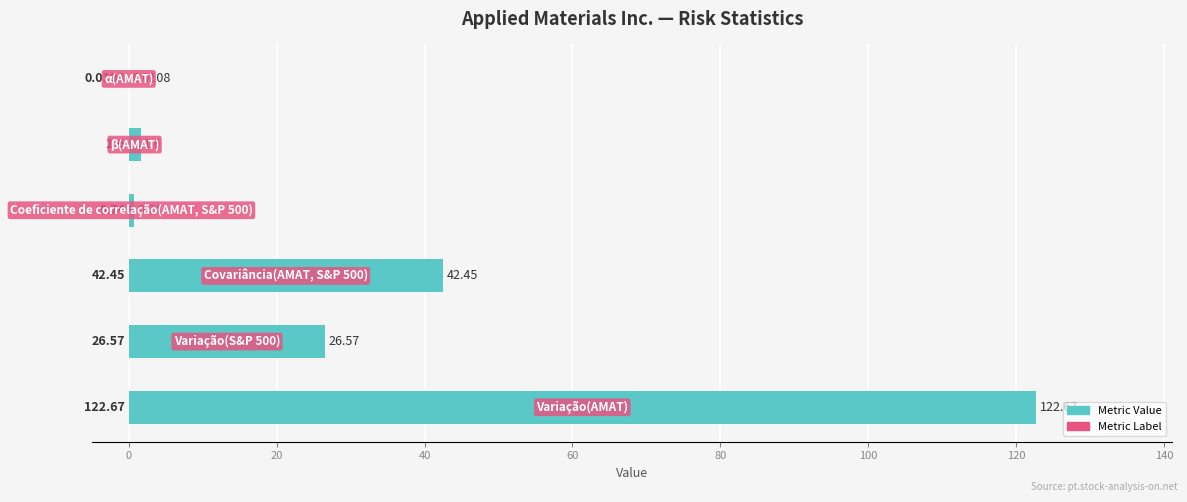

What is the sum of all values?

194.0